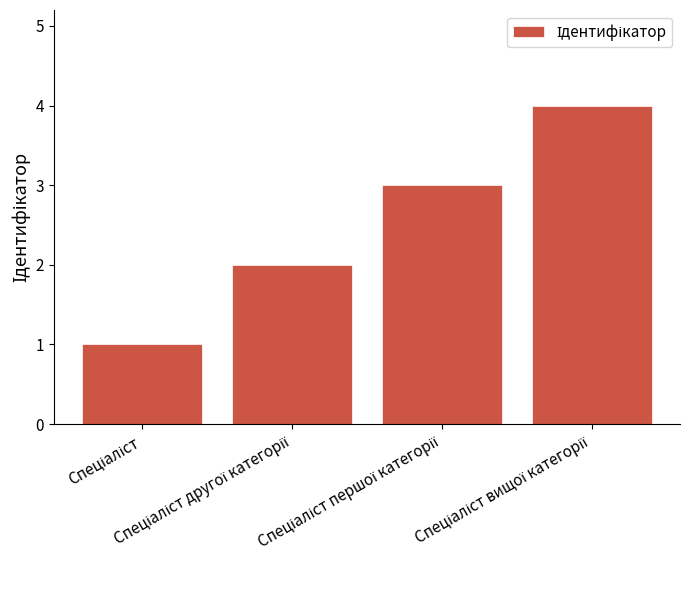

What is the maximum value shown in the chart?

4